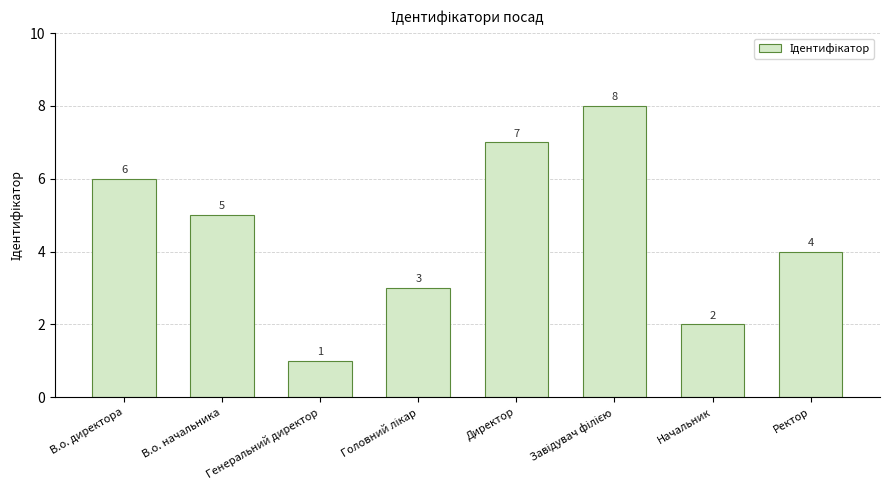

Is it true that the value at В.о. директора is 6?

True